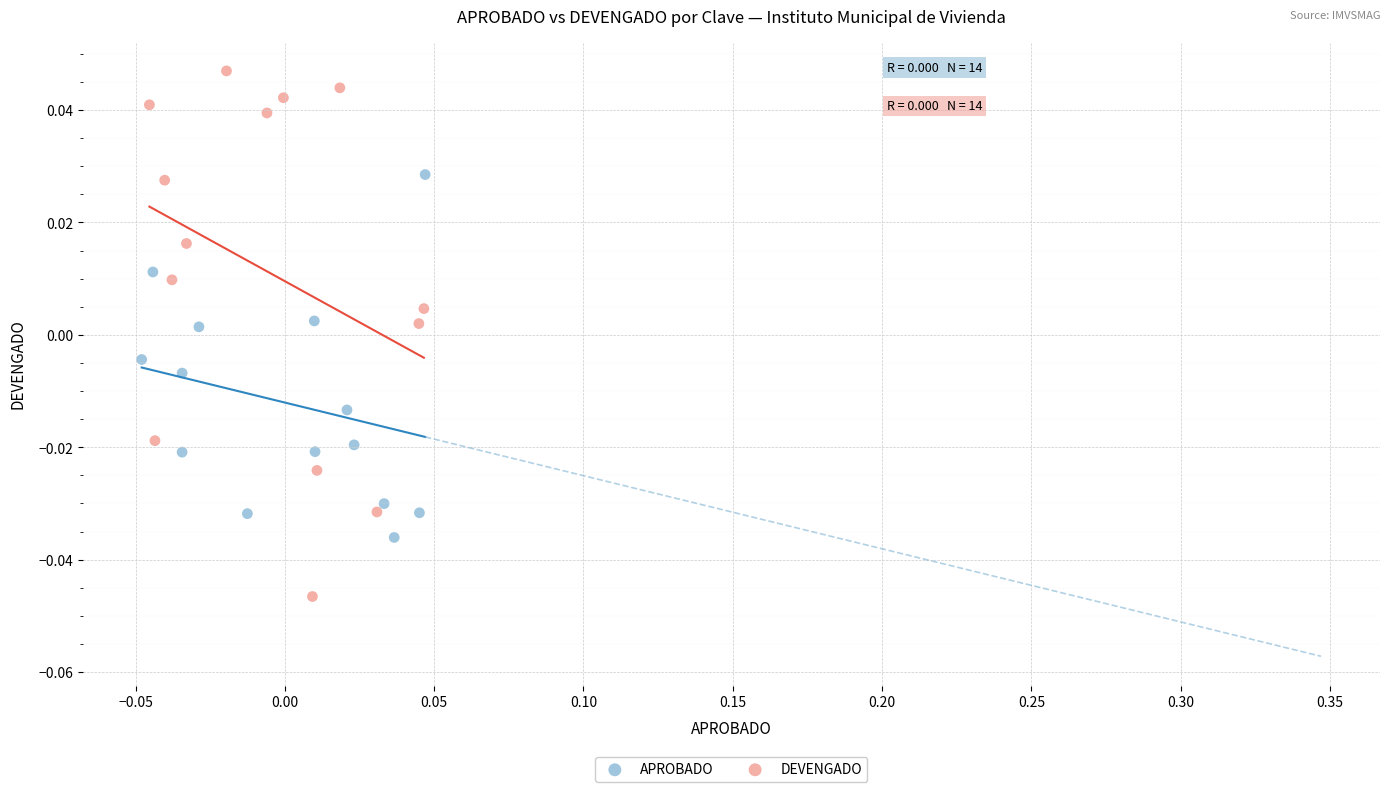

Which series contains the lowest Y value?

DEVENGADO